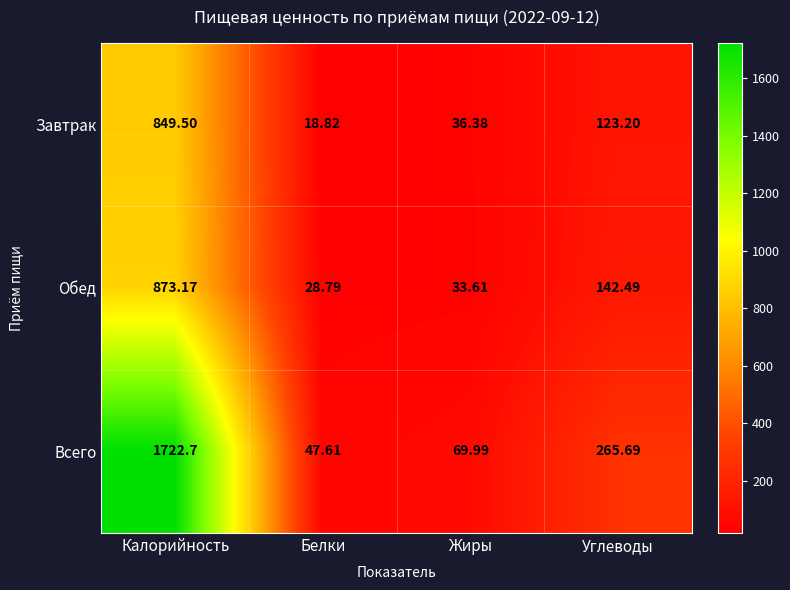

Rank the series by their maximum value, from highest to lowest.

Всего, Обед, Завтрак